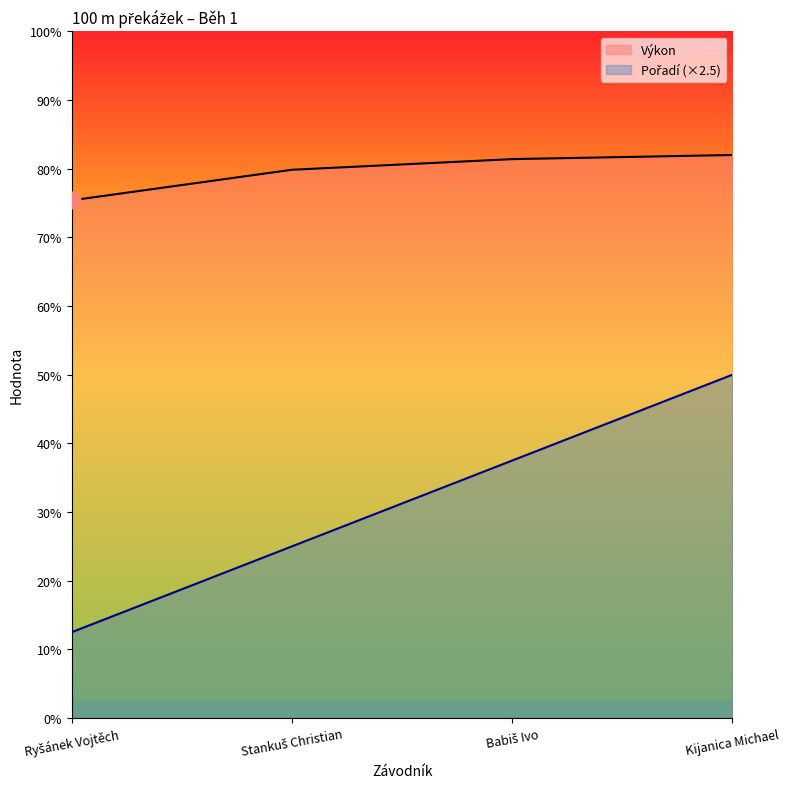

True or false: Pořadí has a value of 10.0 at Kijanica Michael.

True